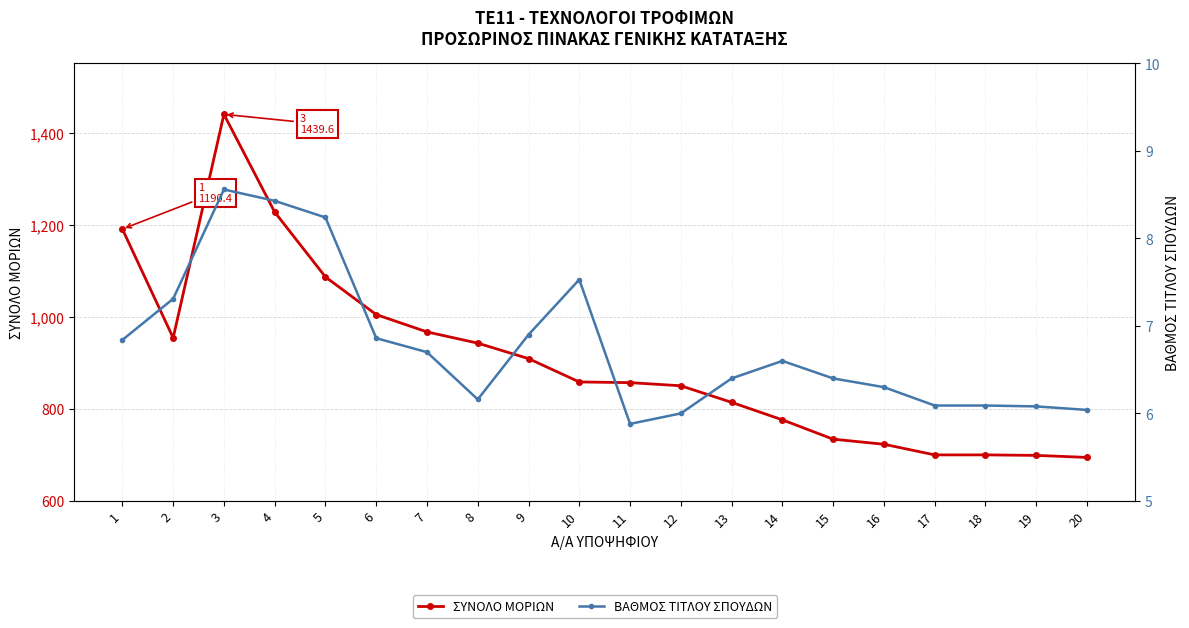

Reading left to right, extract all data points from this chart.

ΣΥΝΟΛΟ ΜΟΡΙΩΝ: 1=1190.4	2=954.1	3=1439.6	4=1227.3	5=1086.4	6=1004.6	7=967.0	8=942.6	9=909.0	10=858.3	11=856.8	12=850.0	13=814.0	14=776.0	15=734.0	16=723.0	17=699.9	18=699.9	19=698.8	20=694.4
ΒΑΘΜΟΣ ΤΙΤΛΟΥ ΣΠΟΥΔΩΝ: 1=6.8	2=7.3	3=8.6	4=8.4	5=8.2	6=6.9	7=6.7	8=6.2	9=6.9	10=7.5	11=5.9	12=6.0	13=6.4	14=6.6	15=6.4	16=6.3	17=6.1	18=6.1	19=6.1	20=6.0